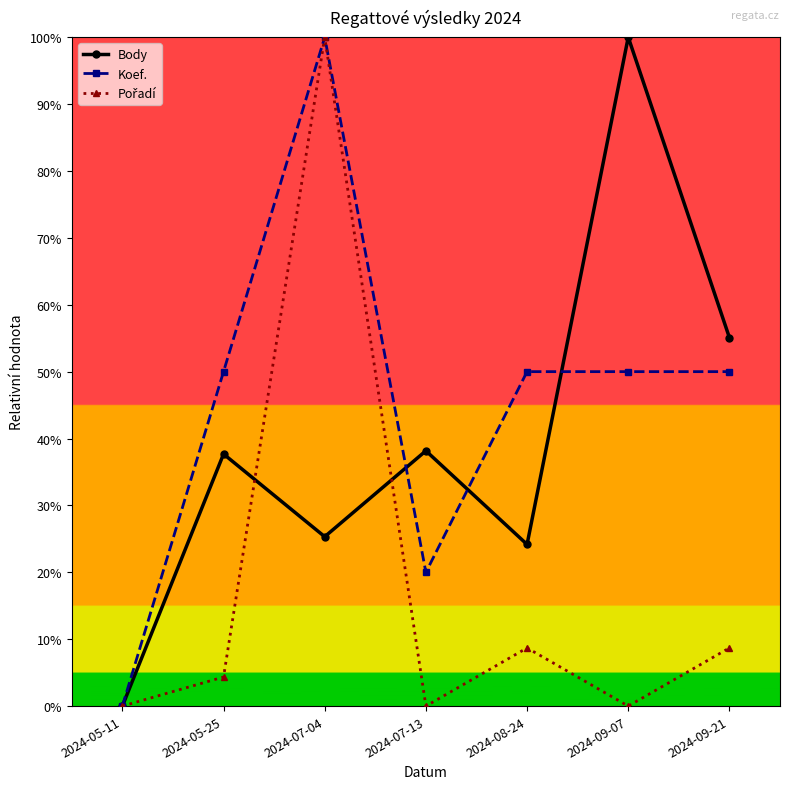

What is the total value across all series at 2024-09-07?

1.5